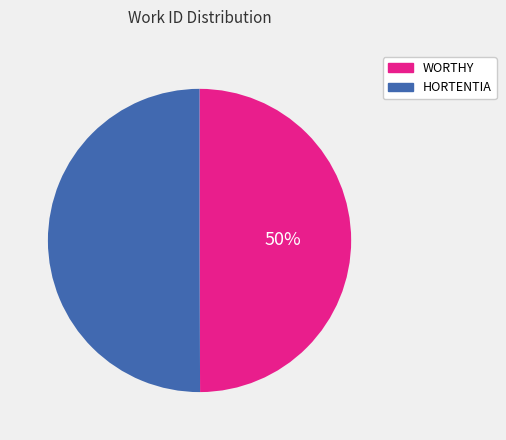

True or false: HORTENTIA accounts for 57% of the total.

False